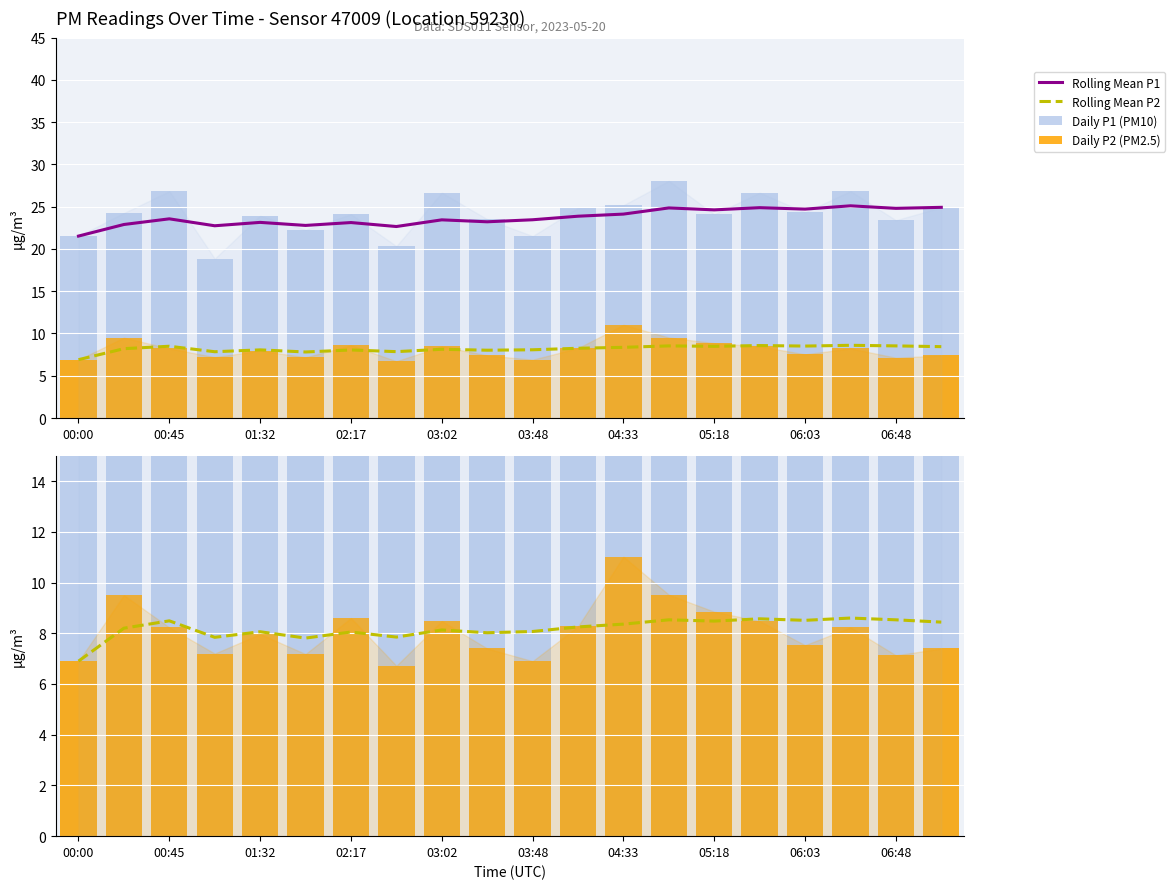

True or false: Daily P2 (PM2.5) has a value of 3.6 at 03:02.

False